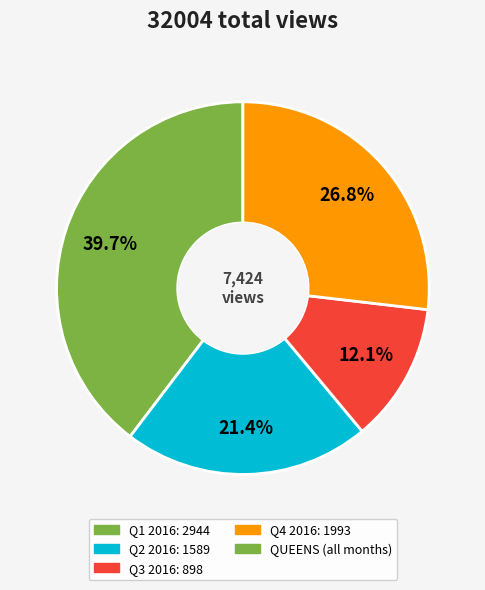

To the nearest percent, what is the average slice percentage?

25%